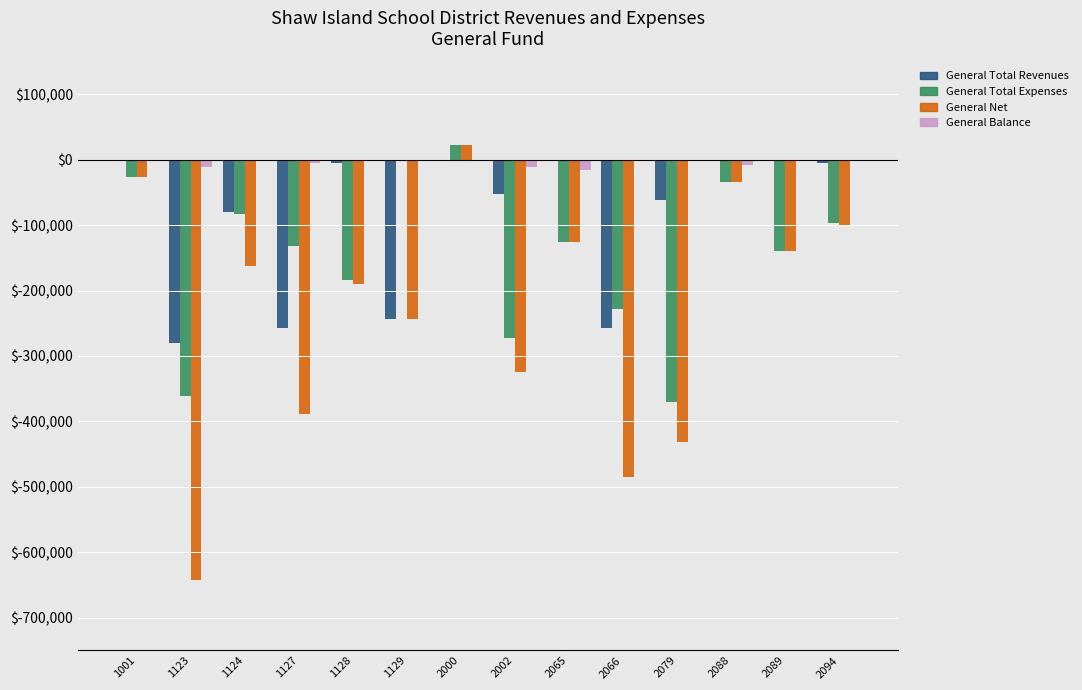

What is the total value across all series at 2066?

-969966.3